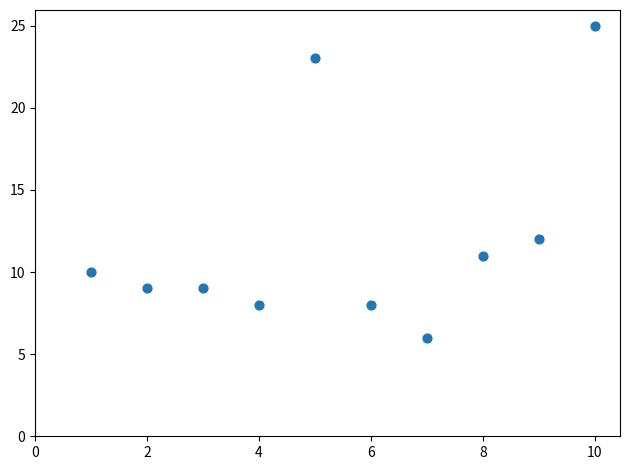

What Y value in the scatter plot is closest to 15?

12